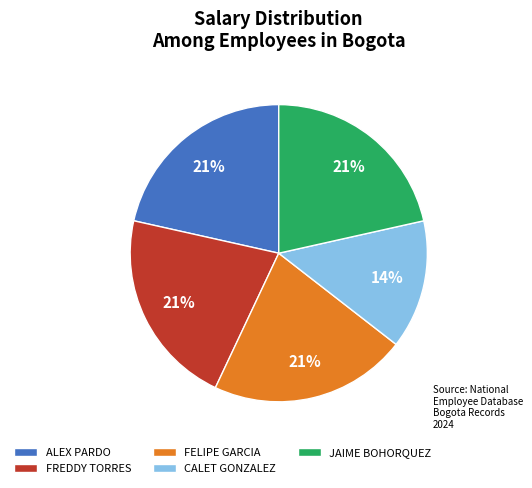

What percentage is the CALET GONZALEZ slice, to the nearest percent?

14%